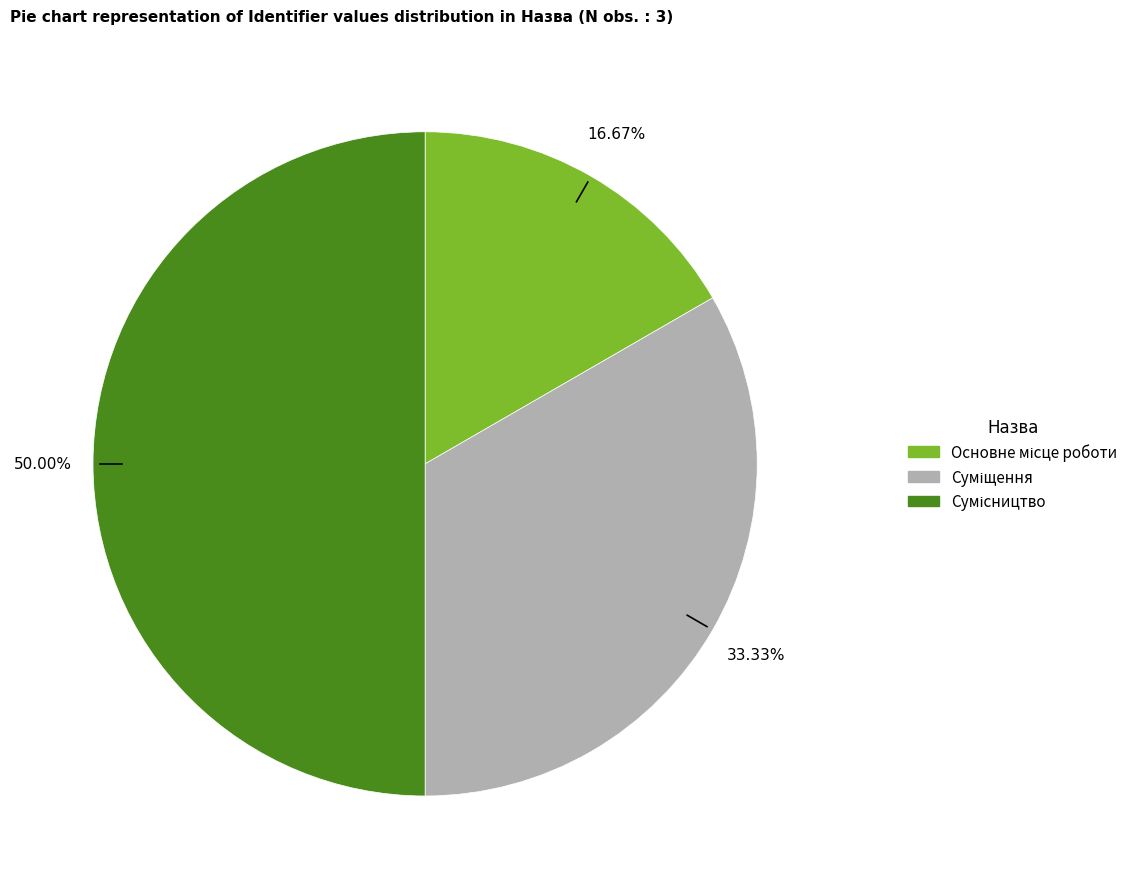

Count the number of slices in the pie.

3